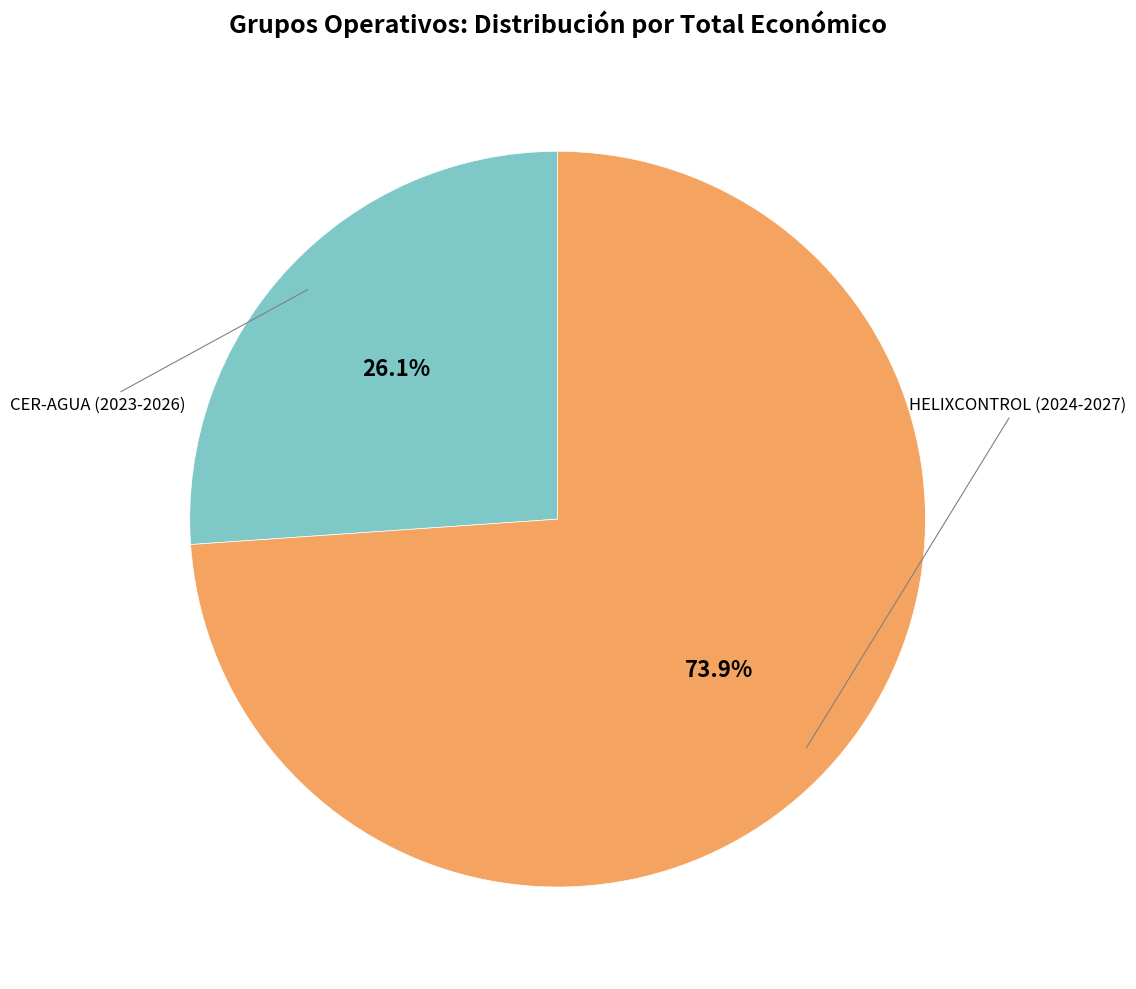

How many segments does this pie chart have?

2